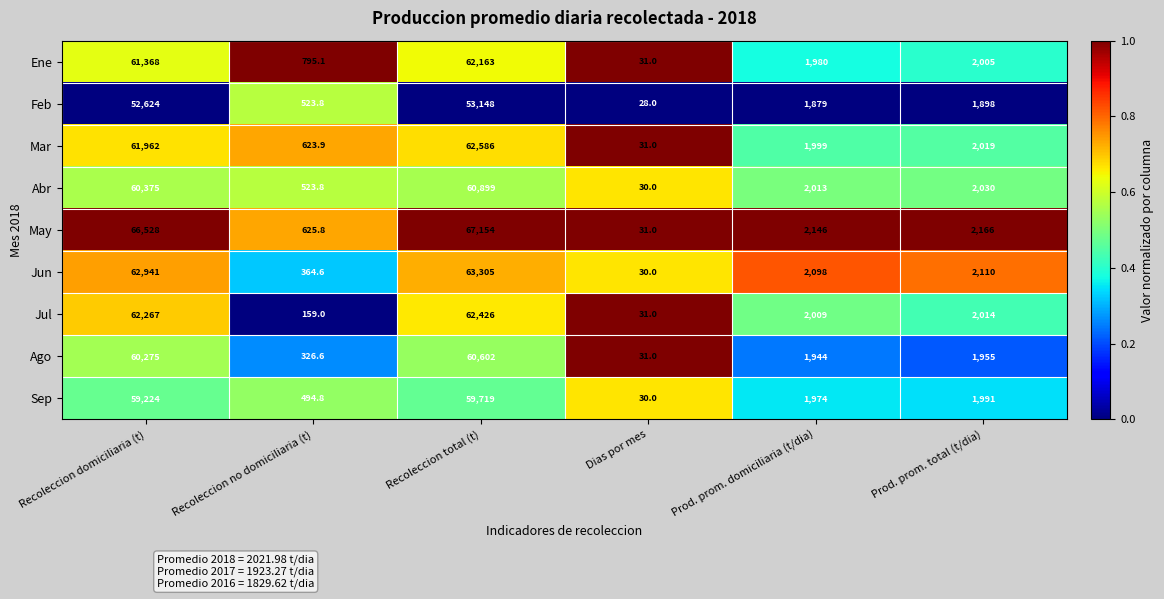

Which series has the largest total across all categories?

May